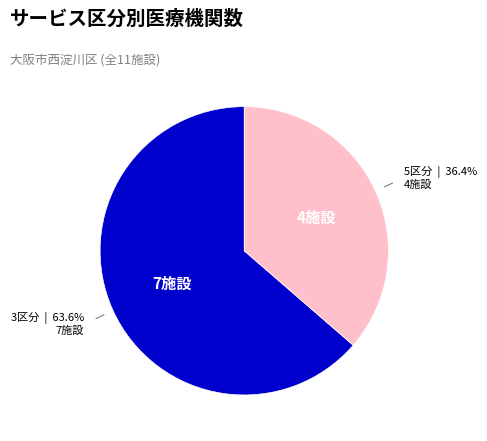

Is there any slice that represents more than half of the pie?

Yes